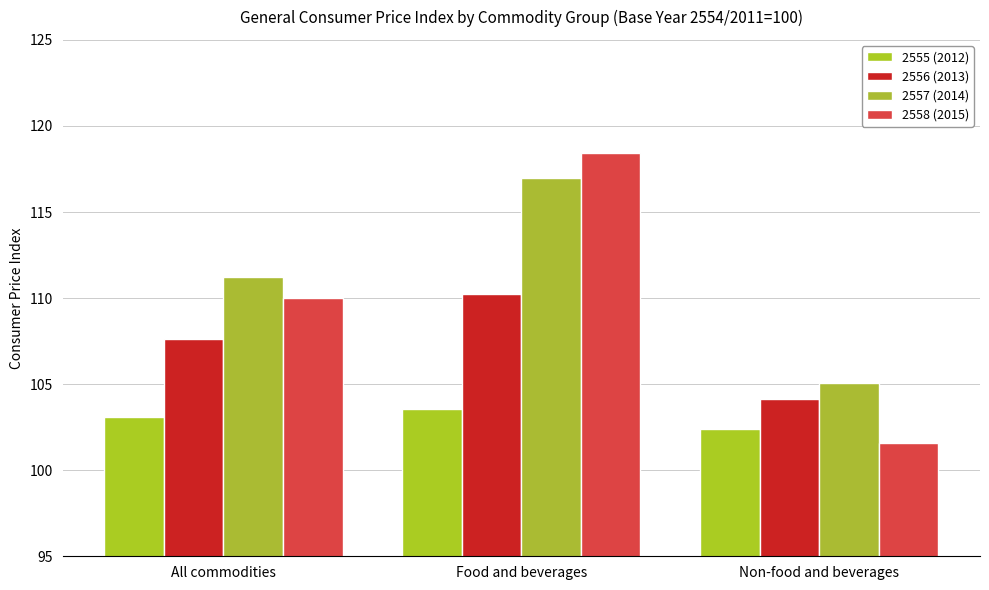

How many values in the 2555 (2012) series are below 103?

1